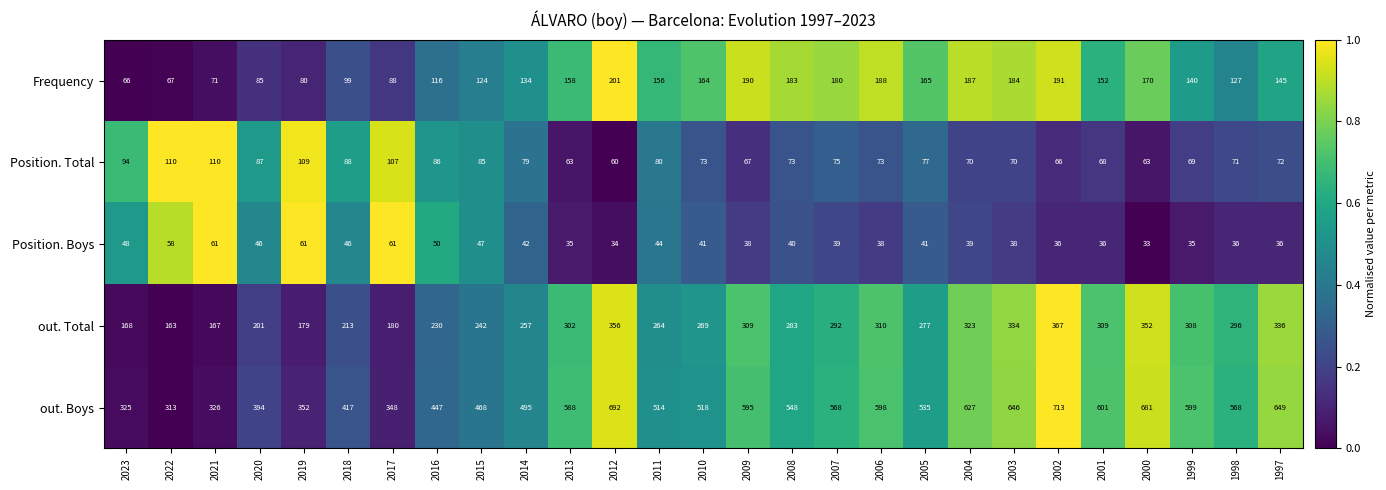

Where is out. Total nearest to the value 265?

2011